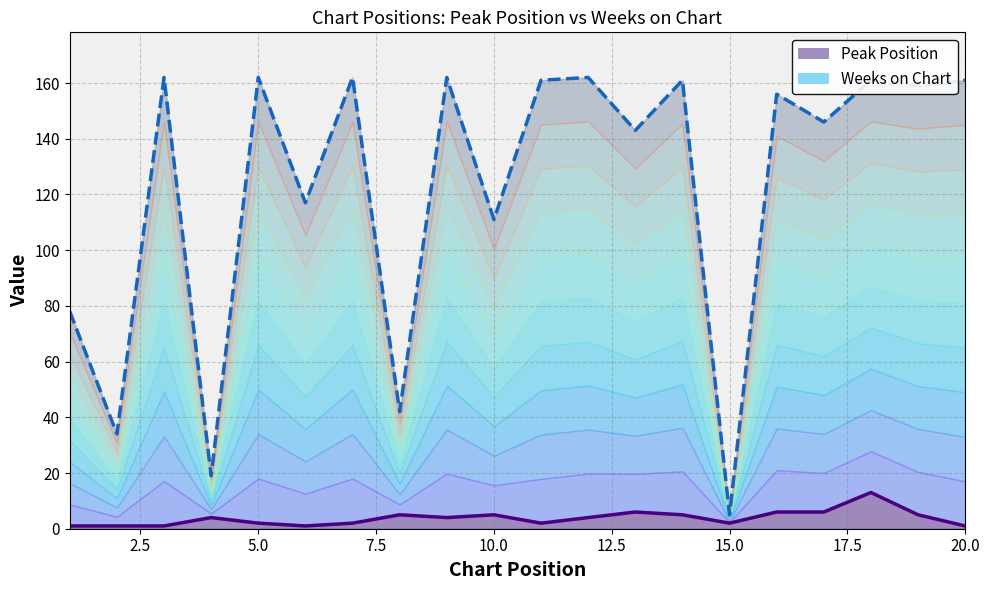

At which label does Weeks on Chart reach its peak?

3